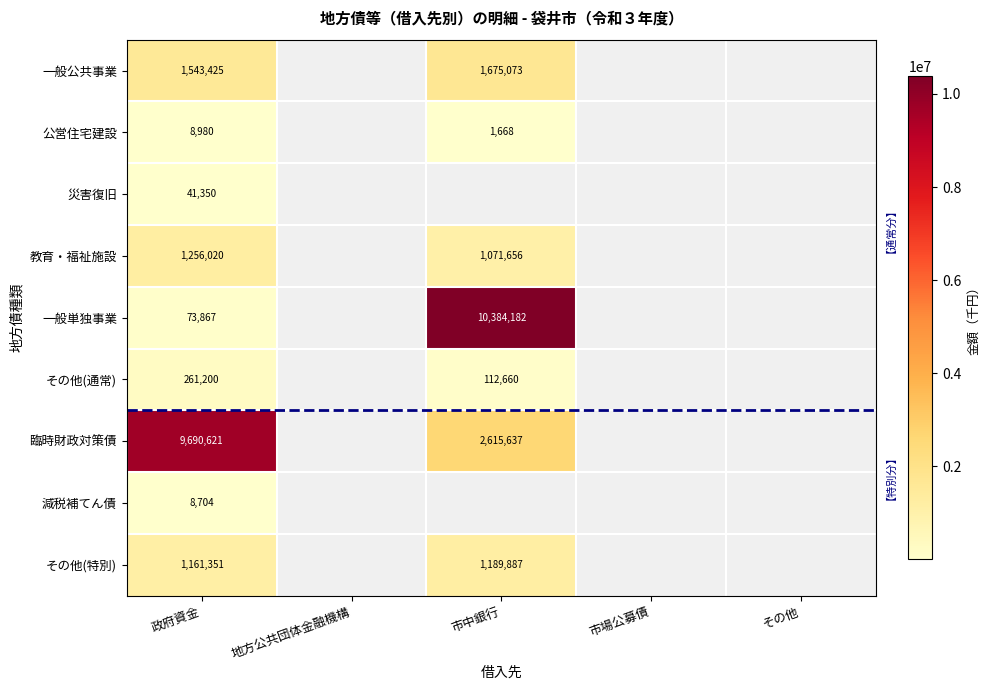

The 一般単独事業 series shows 17049354 at 市中銀行. True or false?

False